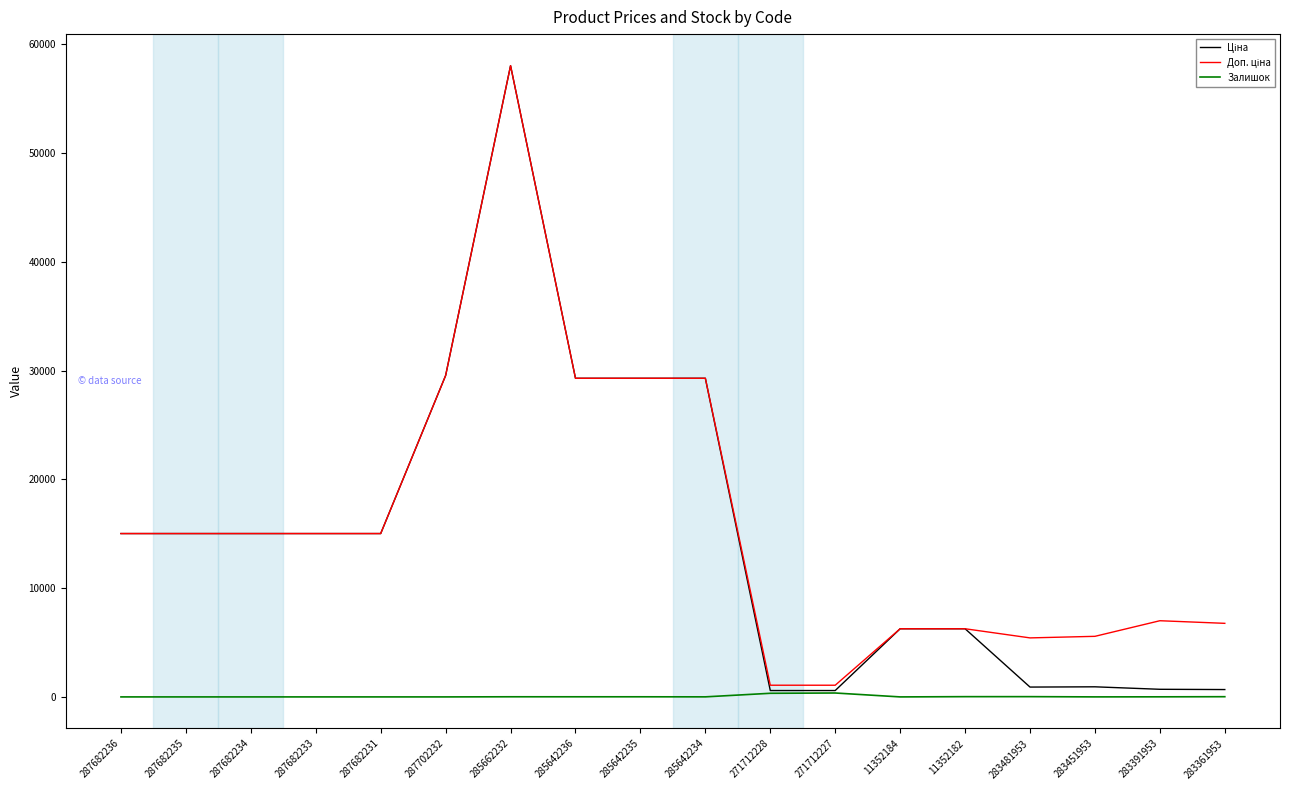

True or false: Залишок has a value of 0.0 at 287682236.

True